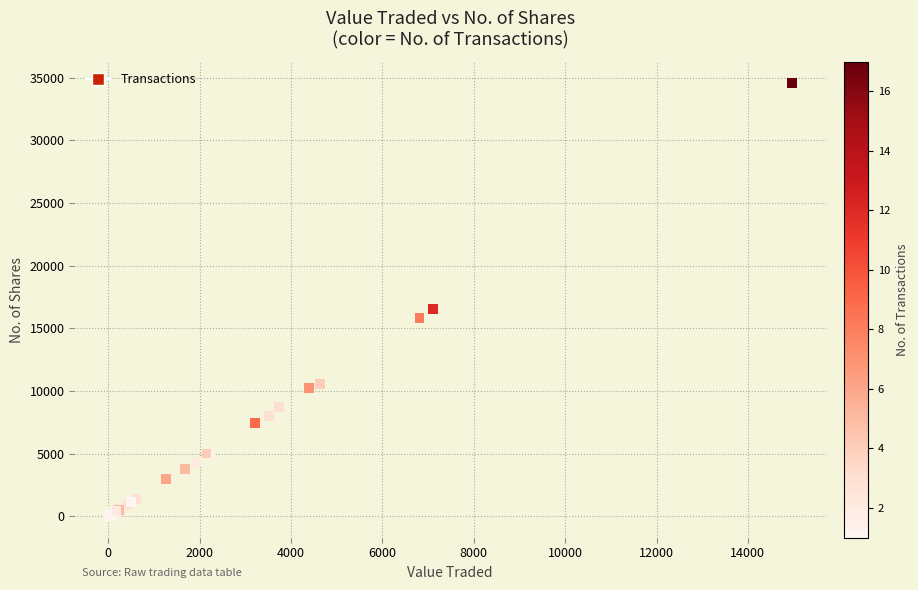

What Y value in the scatter plot is closest to 17286?

16533